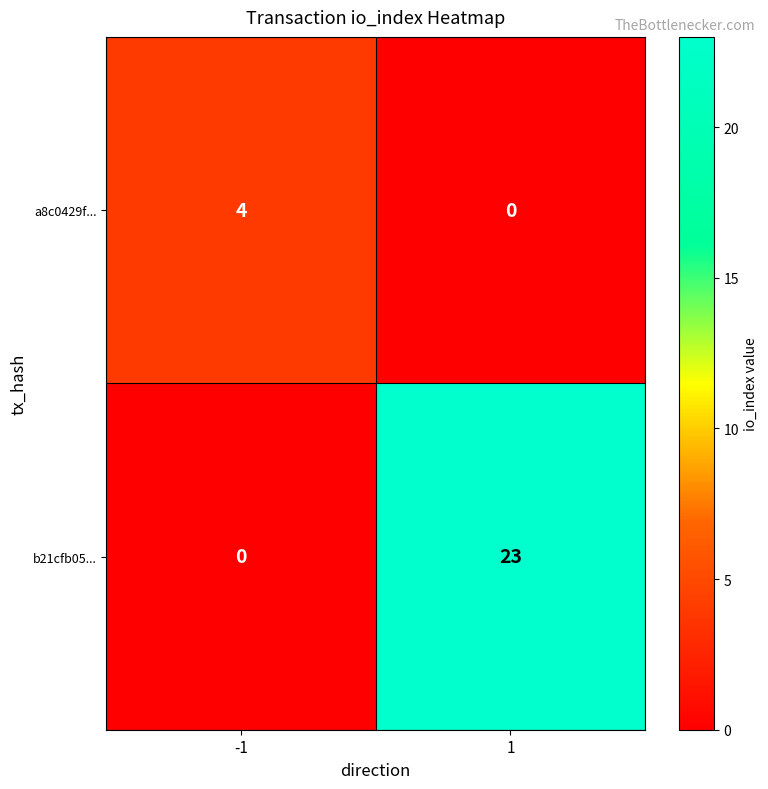

Which series has the largest range (max minus min)?

b21cfb05...